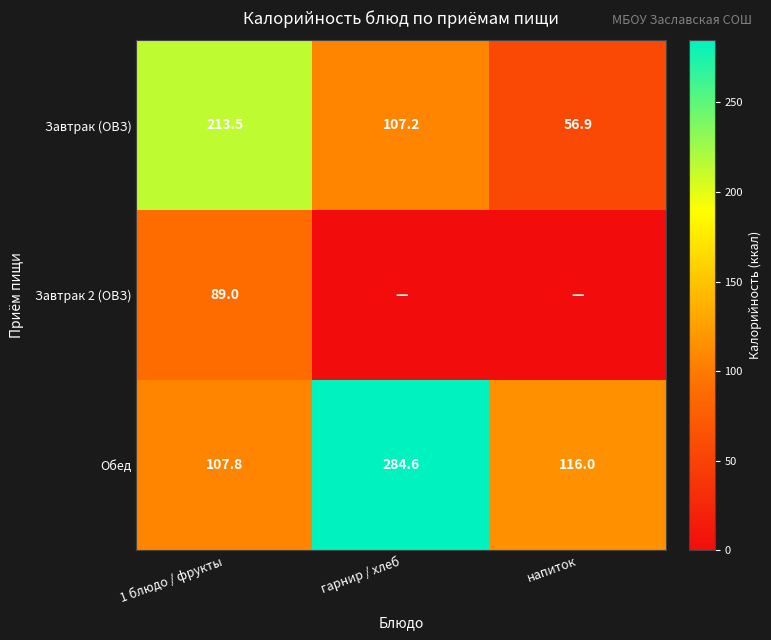

Which label corresponds to the smallest value in the chart?

гарнир / хлеб